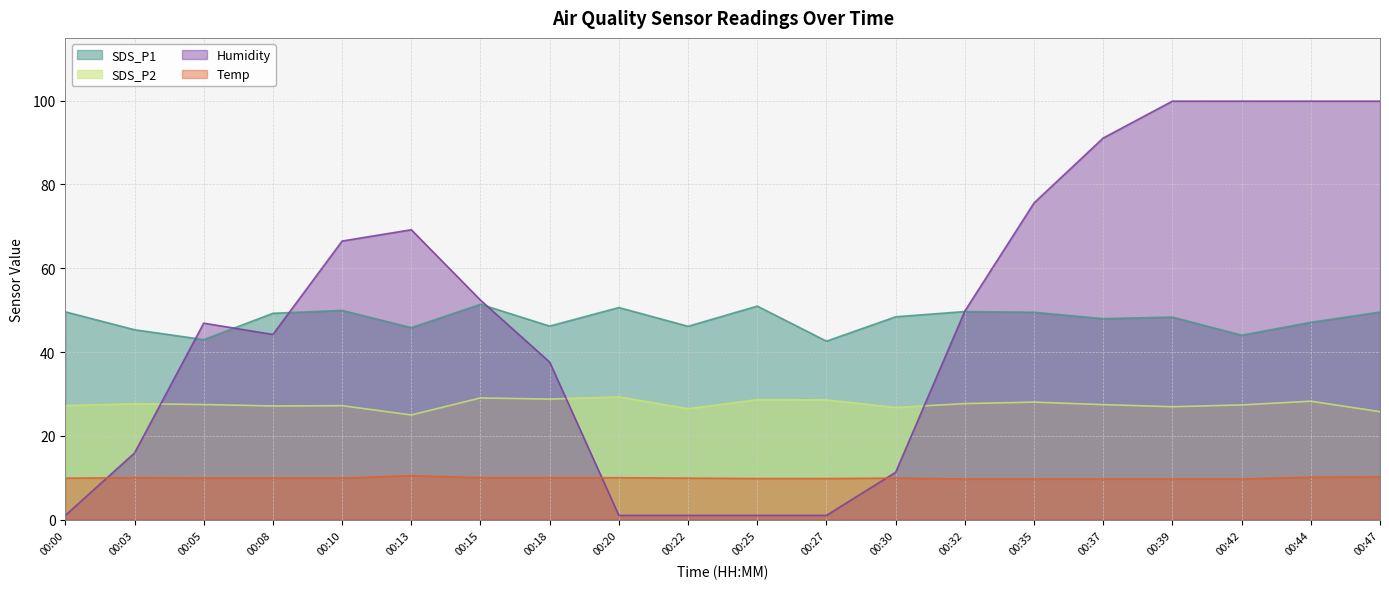

Where does the SDS_P1 series first go above 48?

00:00